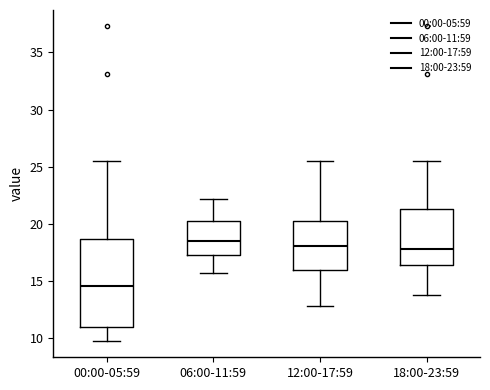

Where does the median line of the box for 12:00-17:59 sit on the y-axis? The values are not printed on the chart, so give them approximately, as read against the axis.

18.0